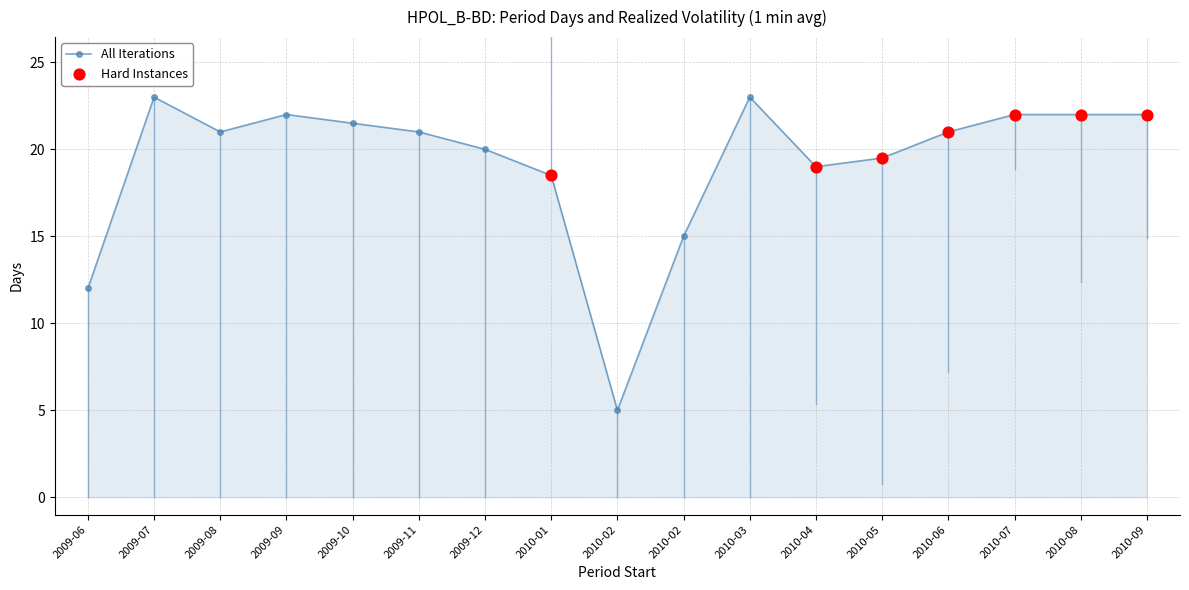

Count the number of categories in the chart.

17